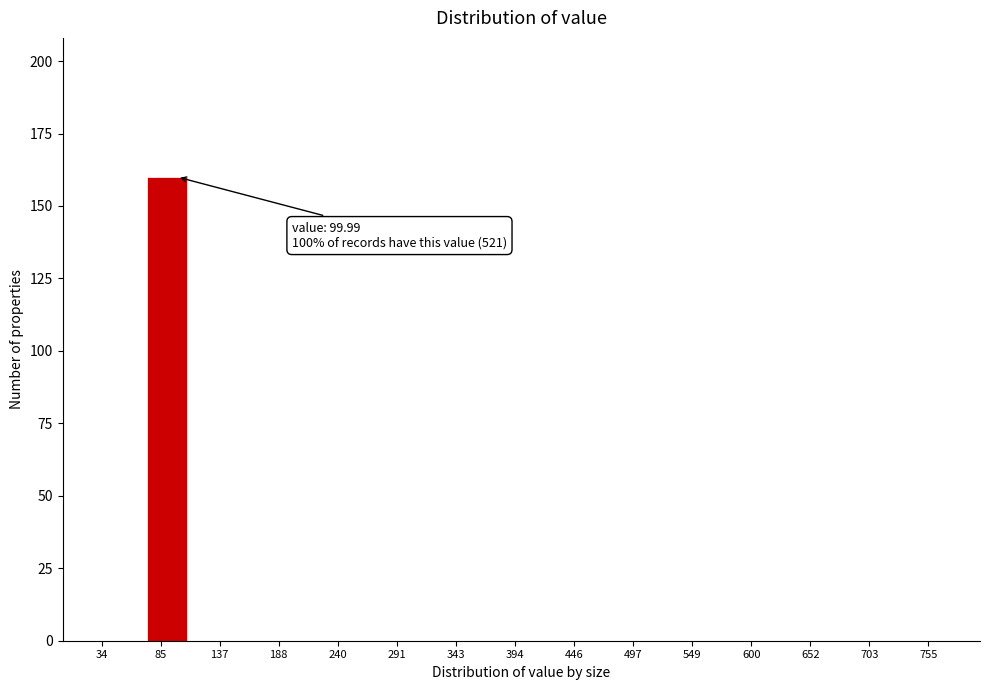

Read against the x-axis, roughly where is the centre of the tallest bar?

90